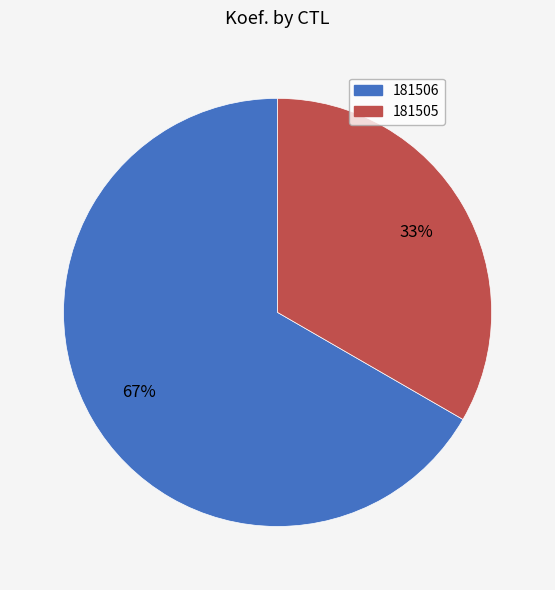

Does 181505 account for over 50% of the chart?

No